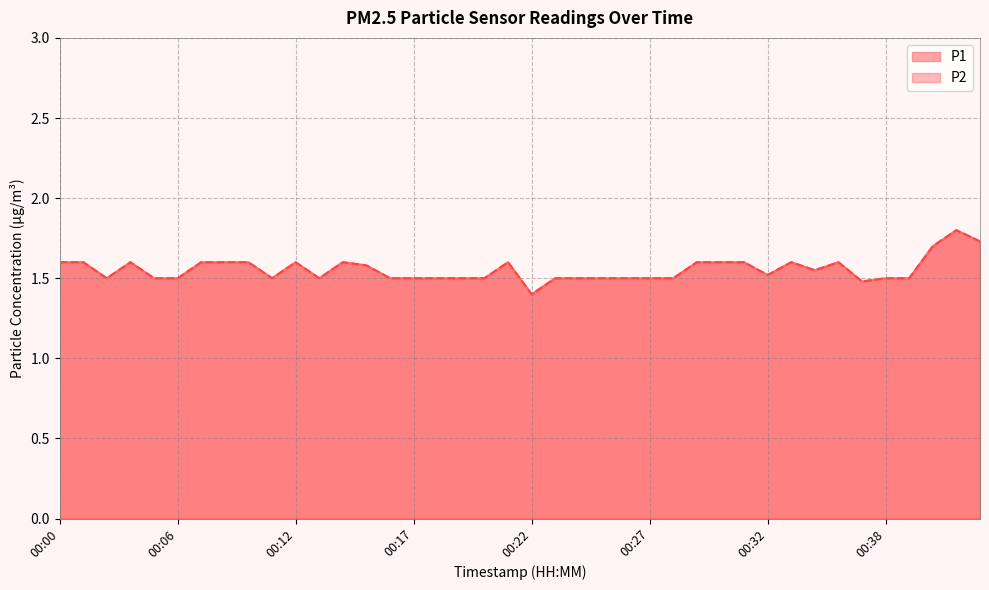

Which category has the highest value across all series?

00:41